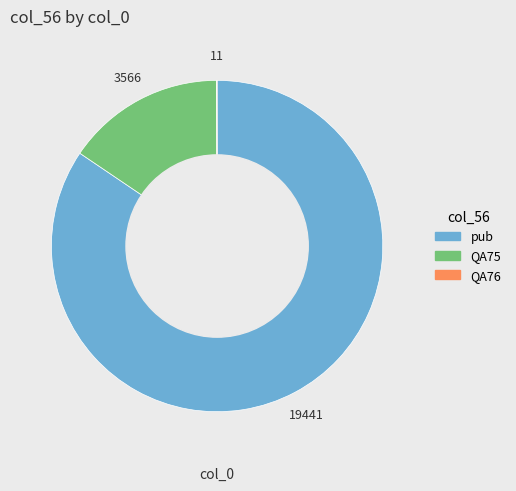

Which has a higher value, pub or QA75?

pub